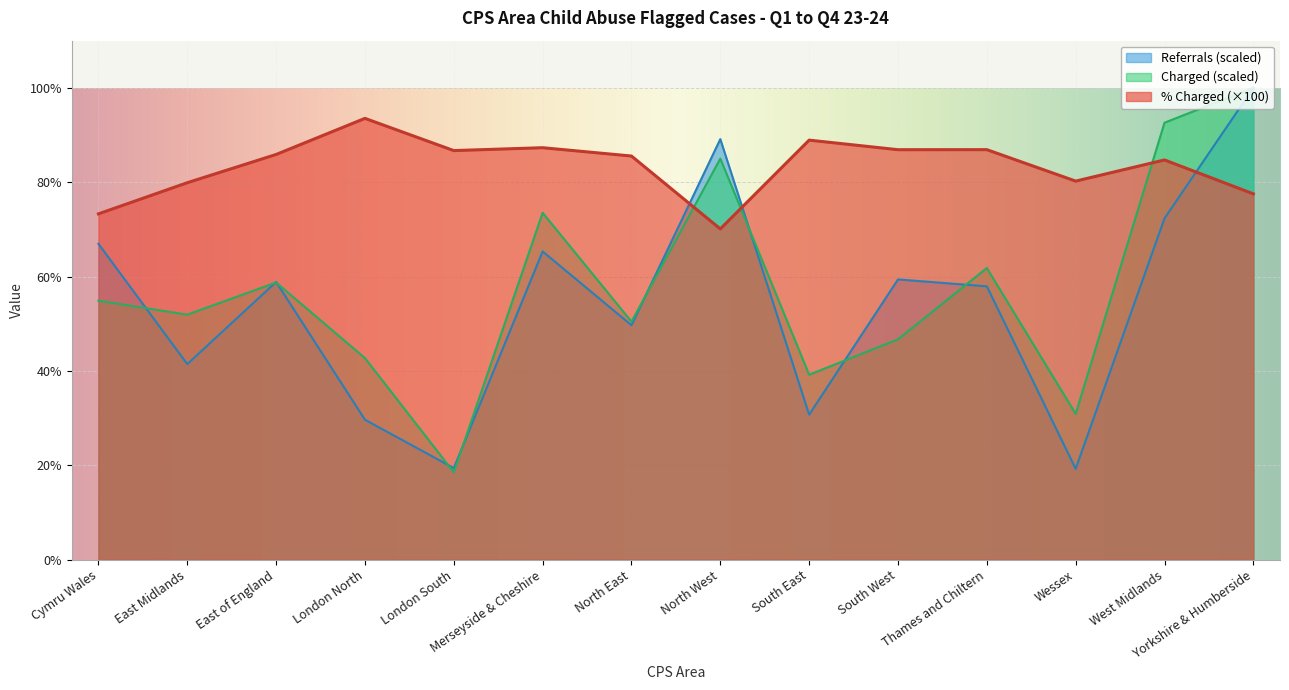

True or false: % Charged has a value of 22.1 at Merseyside & Cheshire.

False